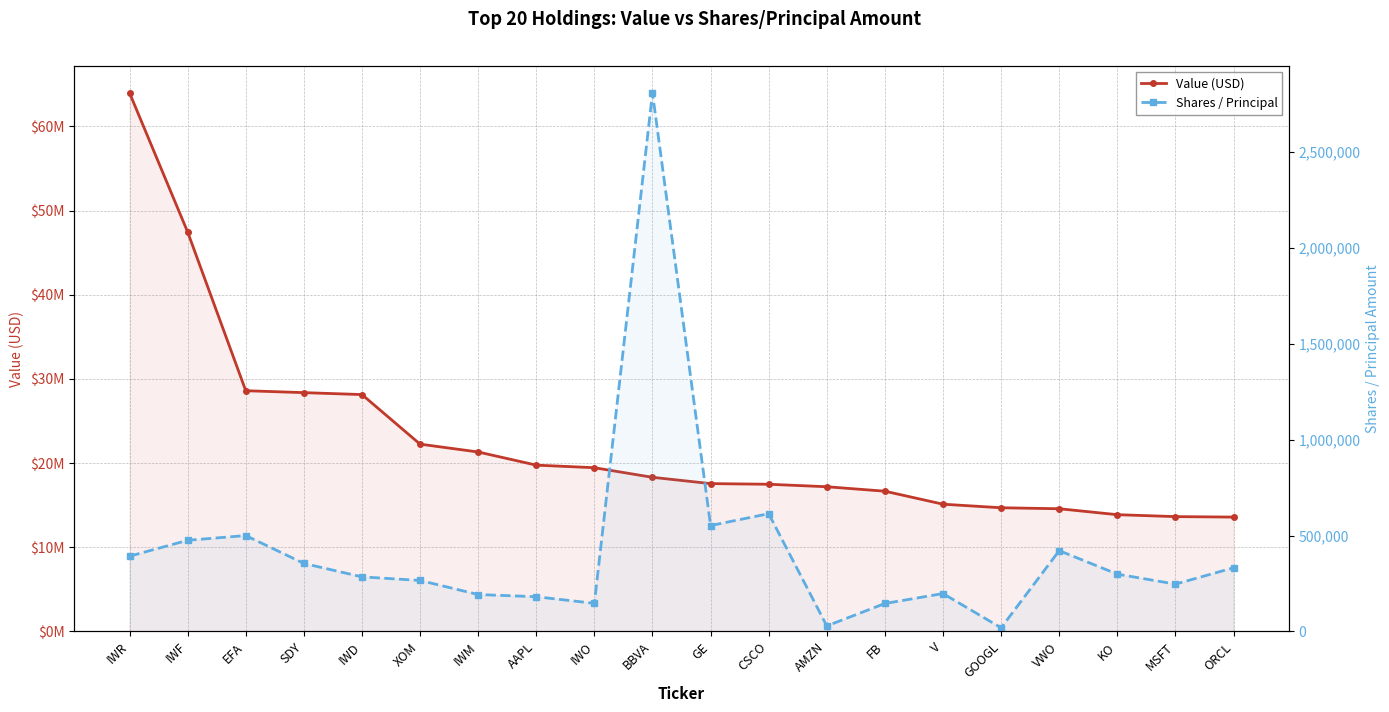

Which series has the largest total across all categories?

Value (USD)